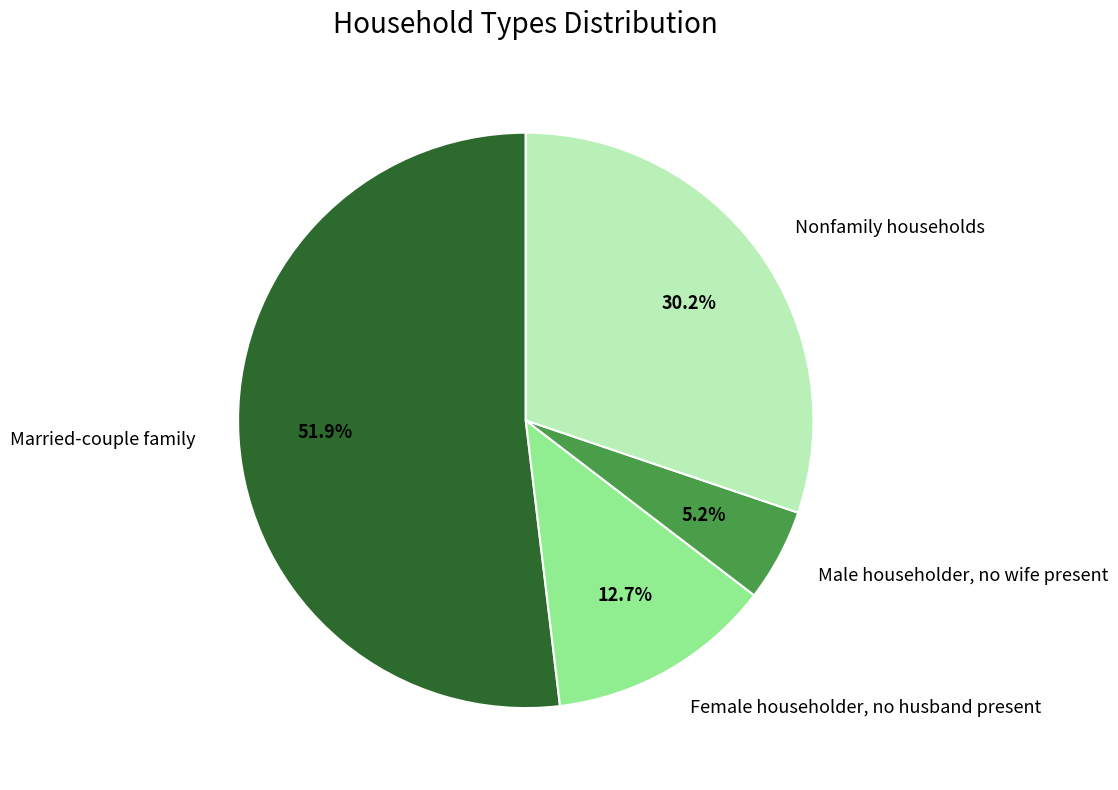

How many slices are in this pie chart?

4